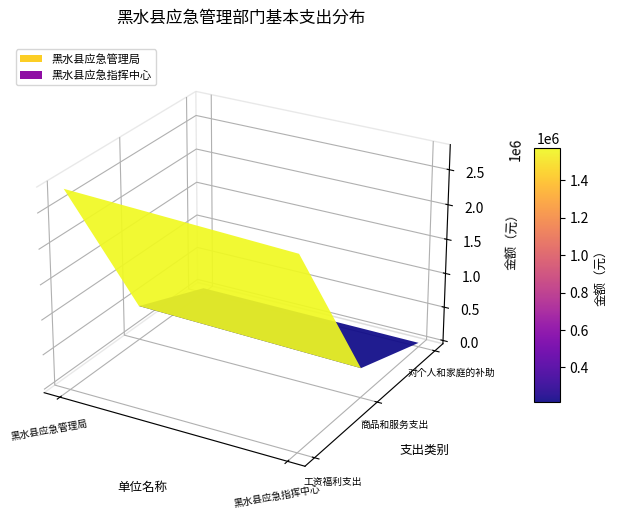

What is the smallest value displayed?

9372.0